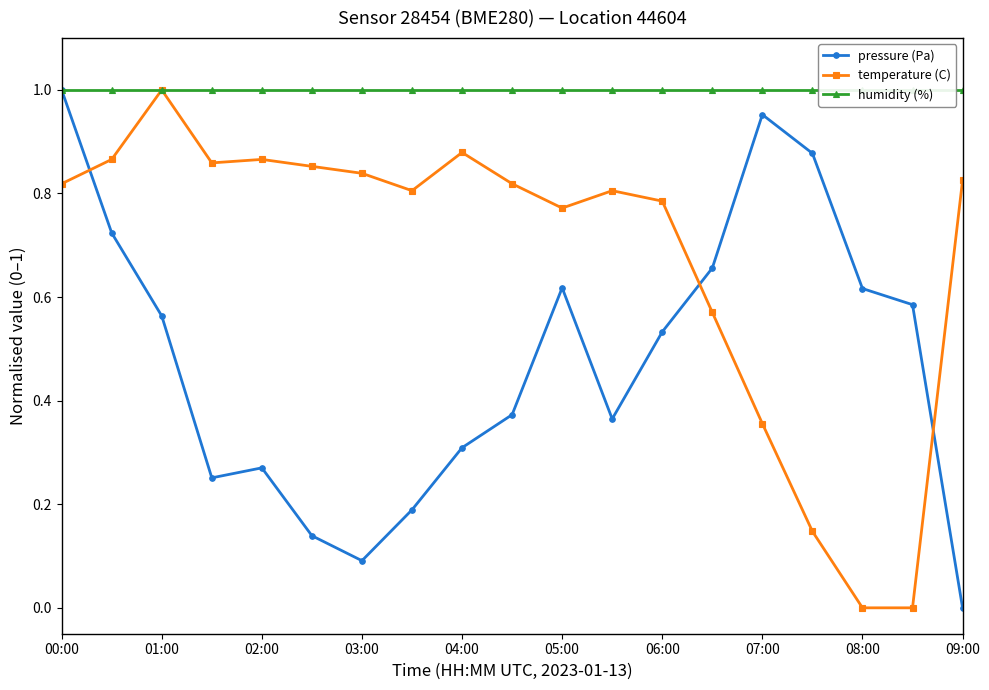

At which category is the sum across all series the highest?

00:00